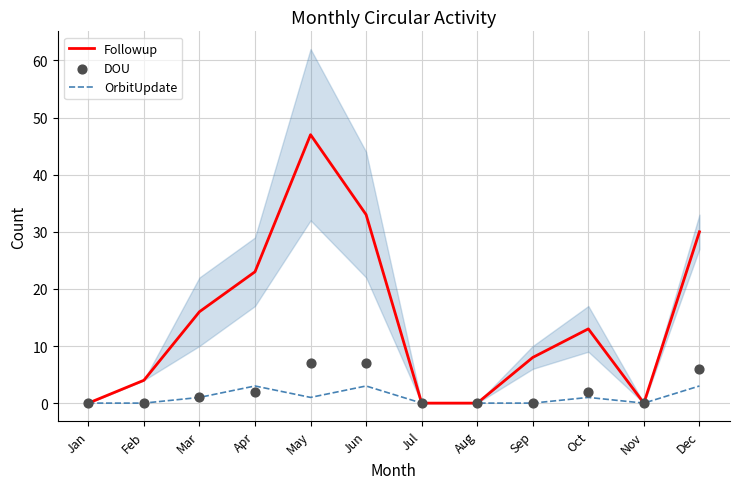

What are all the series names shown in the legend?

Followup, OrbitUpdate, DOU